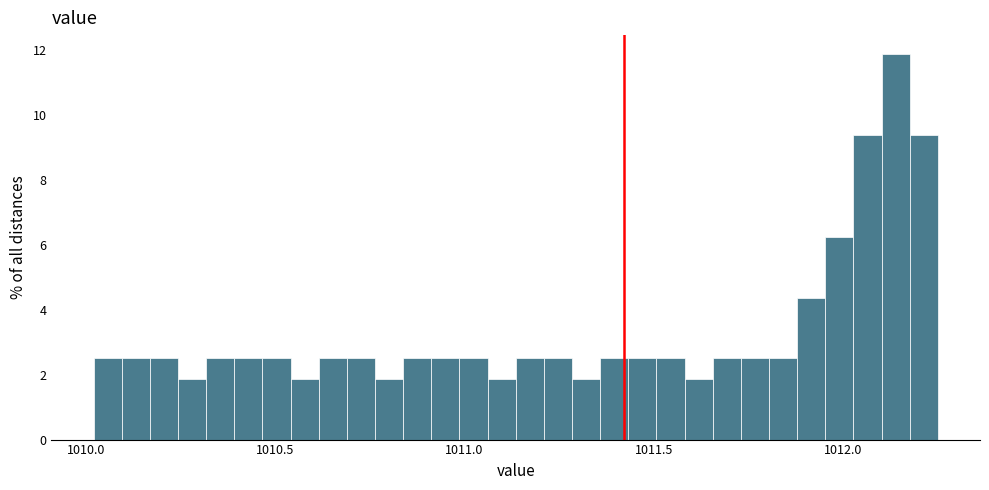

Around what value on the x-axis is the tallest bar? Give the approximate position of its centre, as read against the axis.

1012.15